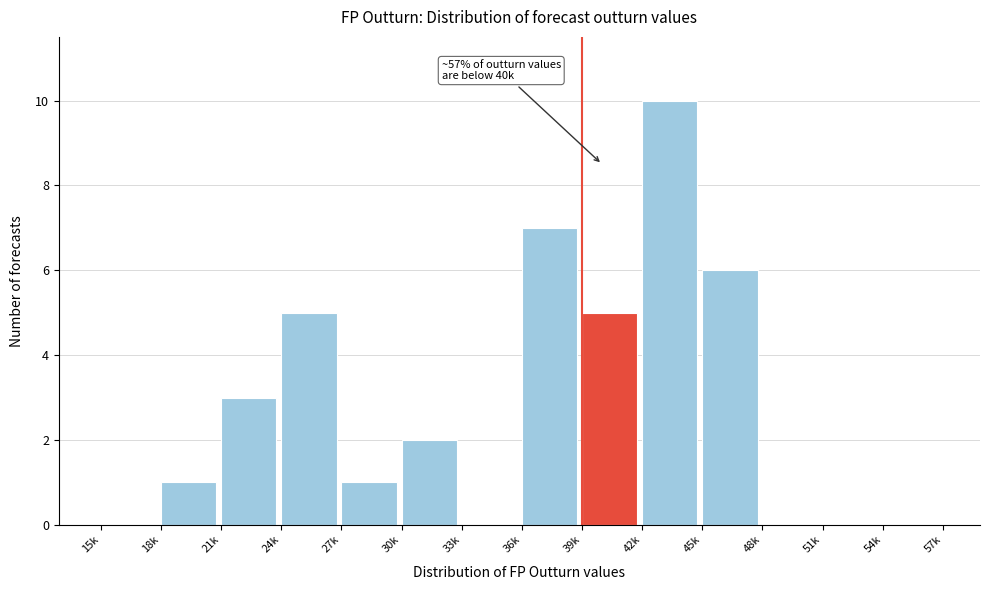

Reading left to right, transcribe all the data shown in this chart.

15k=0	18k=1	21k=3	24k=5	27k=1	30k=2	33k=0	36k=7	39k=5	42k=10	45k=6	48k=0	51k=0	54k=0